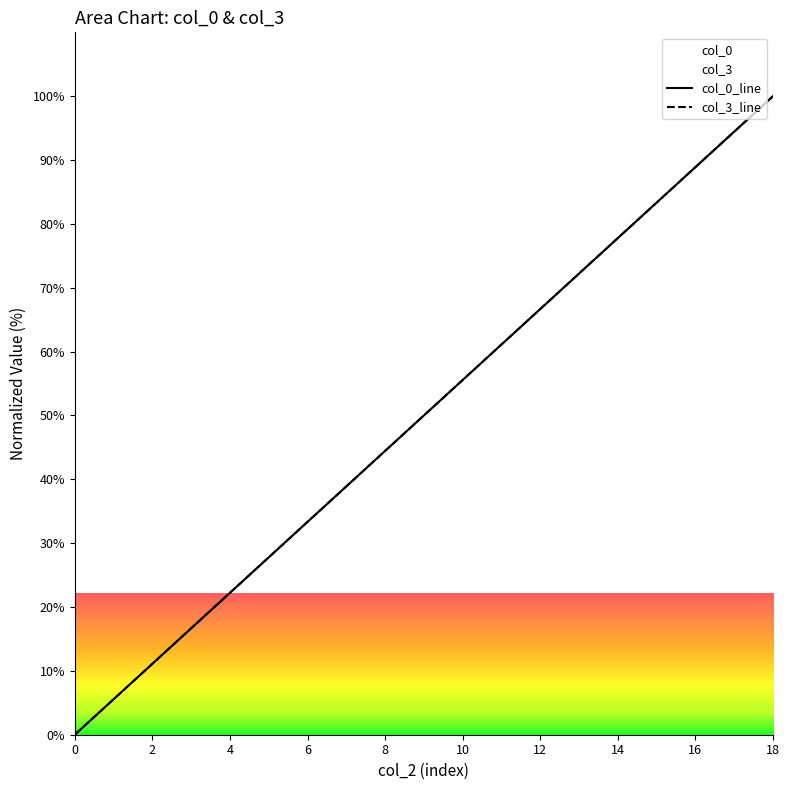

Is this an area chart (filled region under the line)?

No